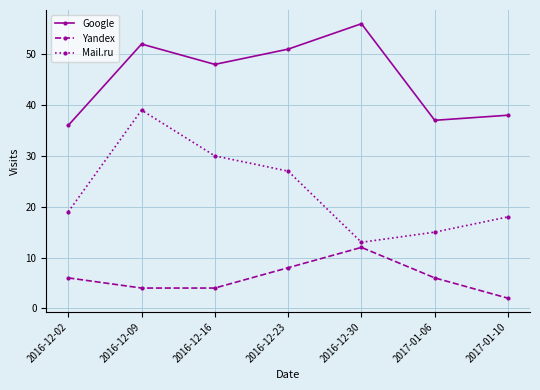

How many Yandex values are between 4 and 8?

5